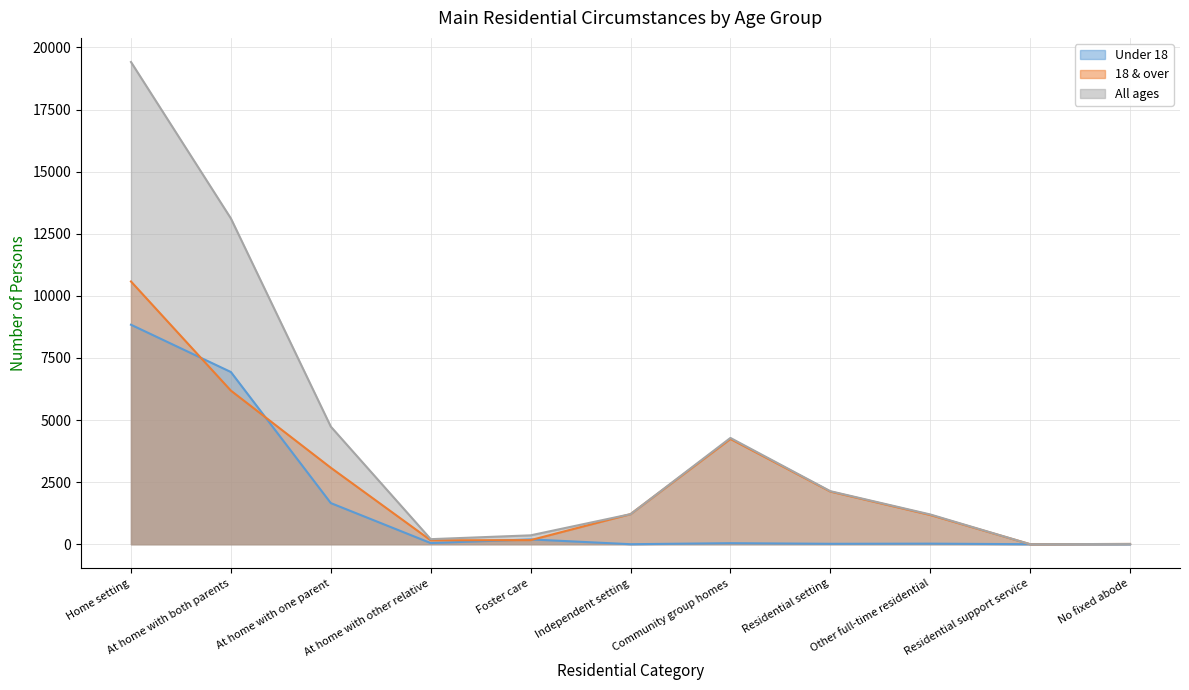

Which category has the highest value in the All ages series?

Home setting